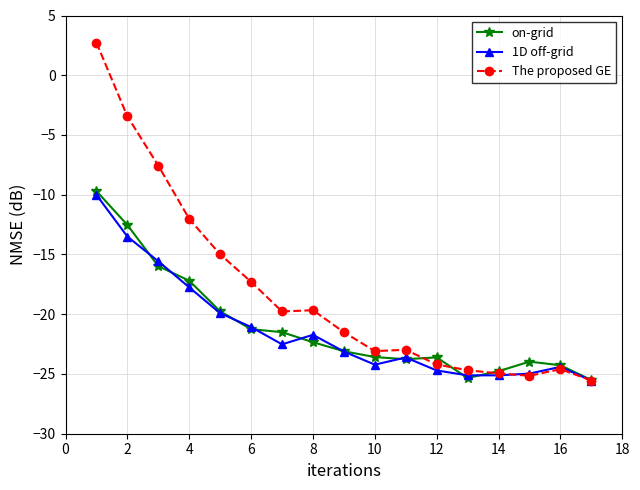

Which series has the largest range (max minus min)?

The proposed GE